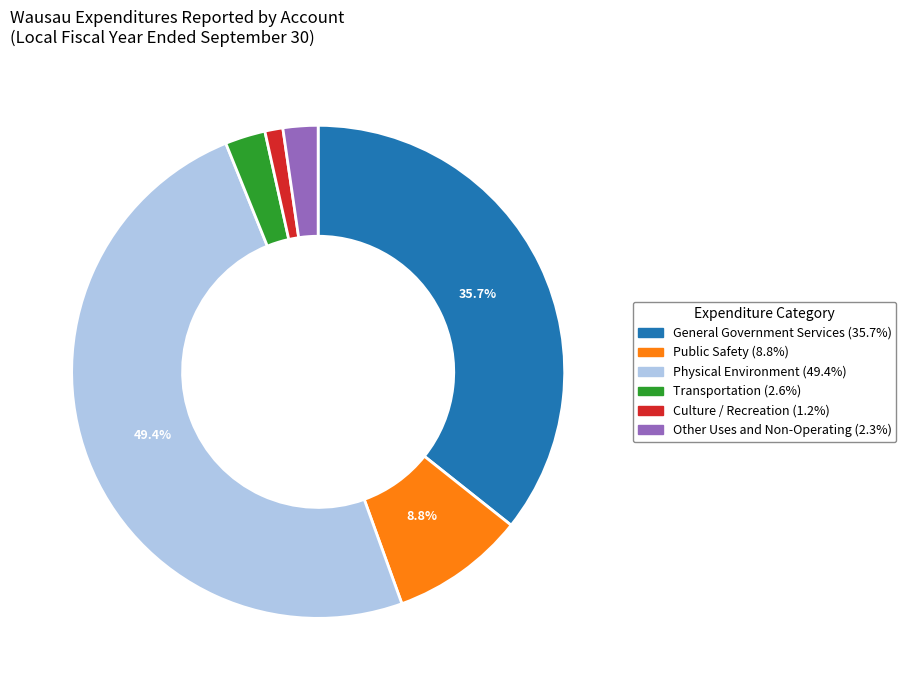

To the nearest percent, what is the average slice percentage?

17%